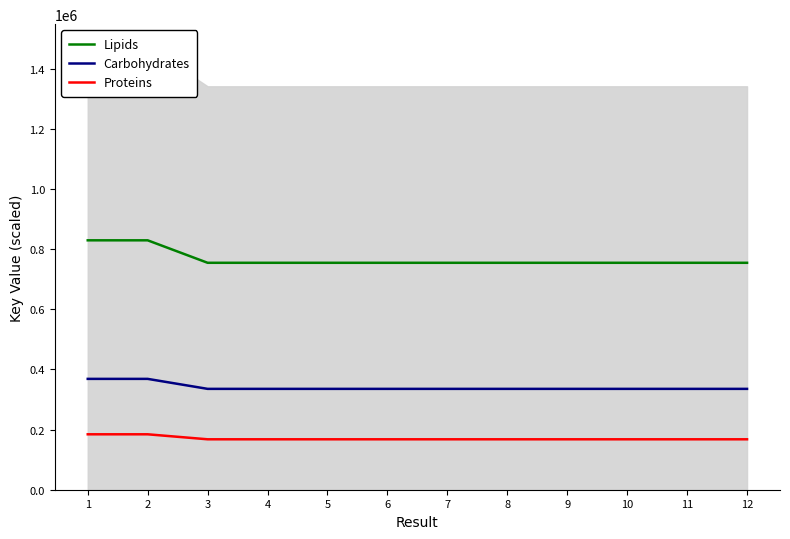

What is the difference between the maximum and minimum values in the Proteins series?

16609.7